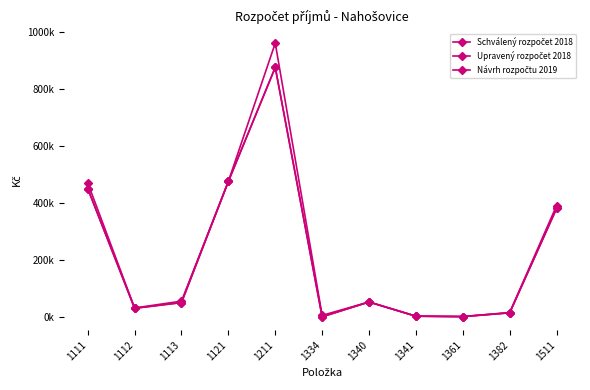

What is the spread (max minus min) of values at 1382?

1000